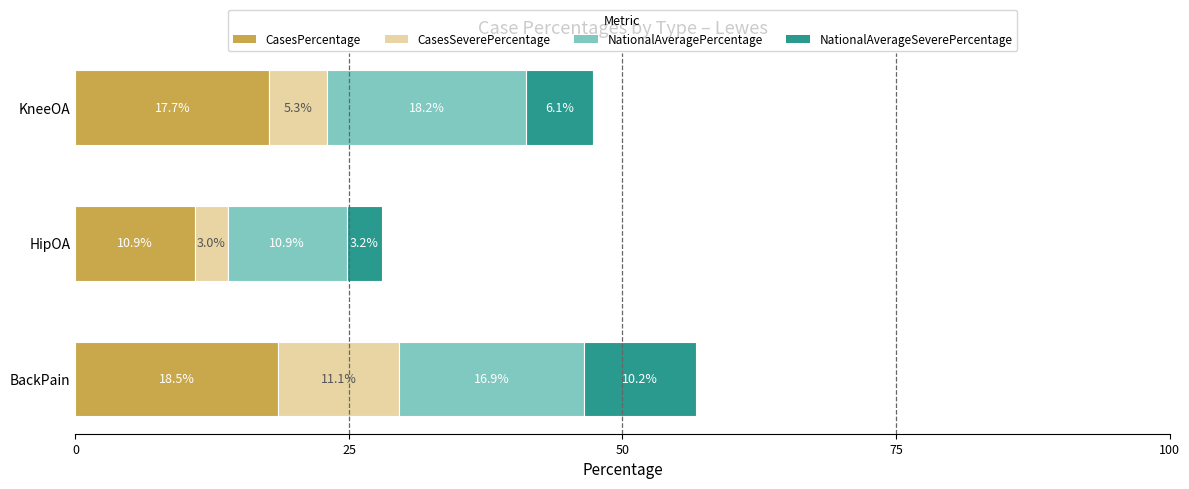

What is the total value across all series at KneeOA?

47.3